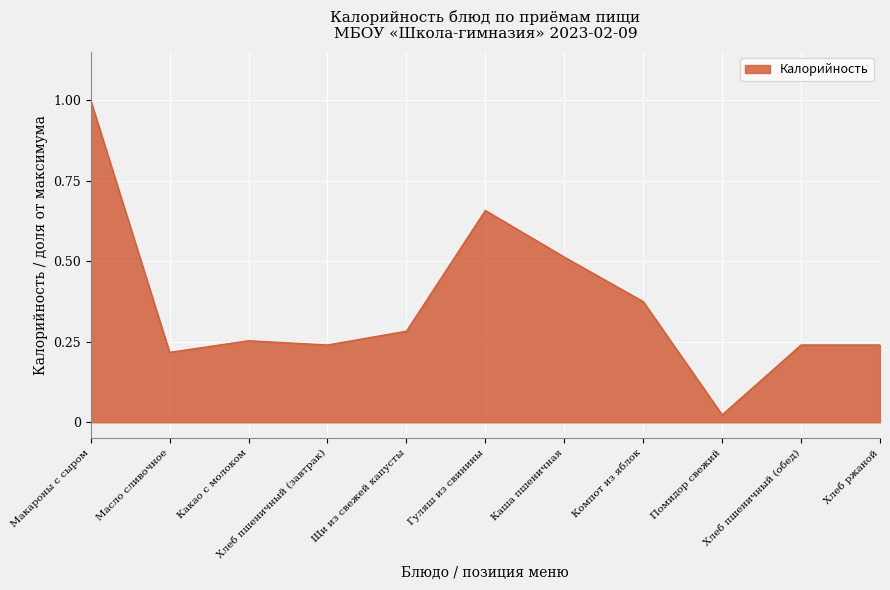

Which category has the lowest value across all series?

Помидор свежий